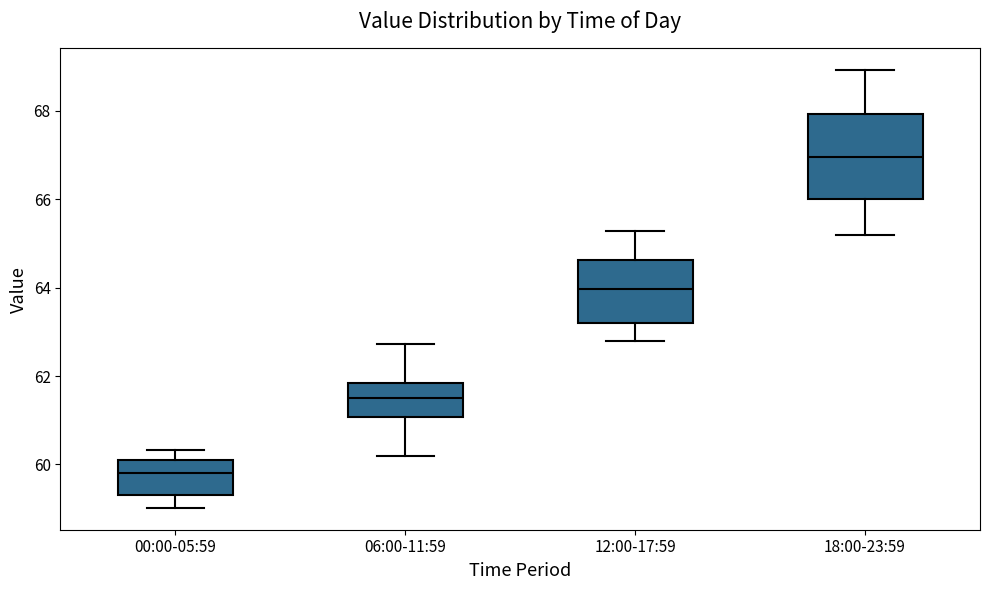

Reading left to right, read every box against the y-axis: the position of its median line, the range the box covers, and the ends of its whiskers. The values are not printed on the chart, so give them approximately, as read against the axis.

00:00-05:59: median 59.8, box 59.4 to 60.2, whiskers 59.0 to 60.4
06:00-11:59: median 61.6, box 61.0 to 61.8, whiskers 60.2 to 62.8
12:00-17:59: median 64.0, box 63.2 to 64.6, whiskers 62.8 to 65.2
18:00-23:59: median 67.0, box 66.0 to 68.0, whiskers 65.2 to 69.0